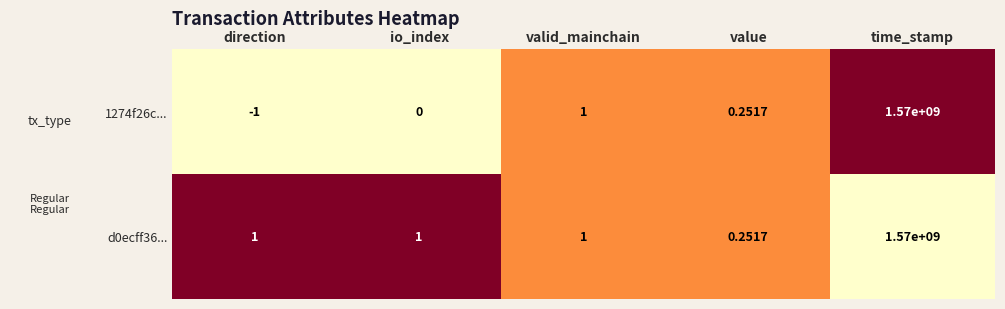

What is the difference between the highest and lowest values at io_index?

1.0